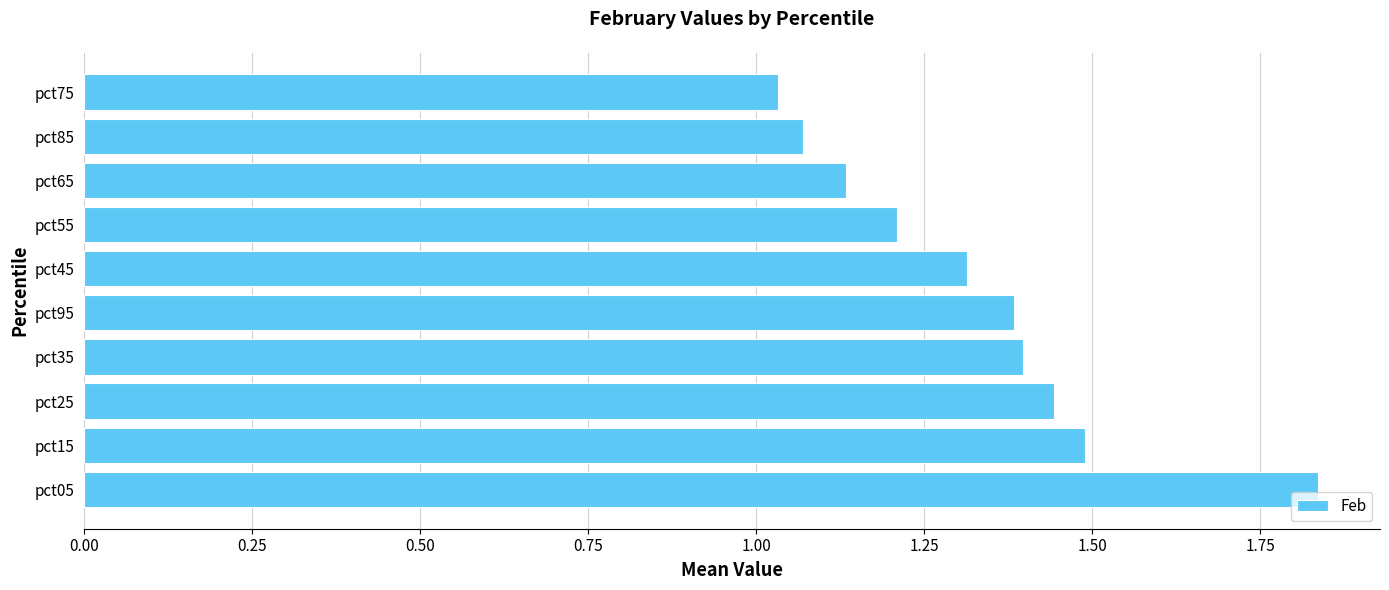

What is the average value?

1.3